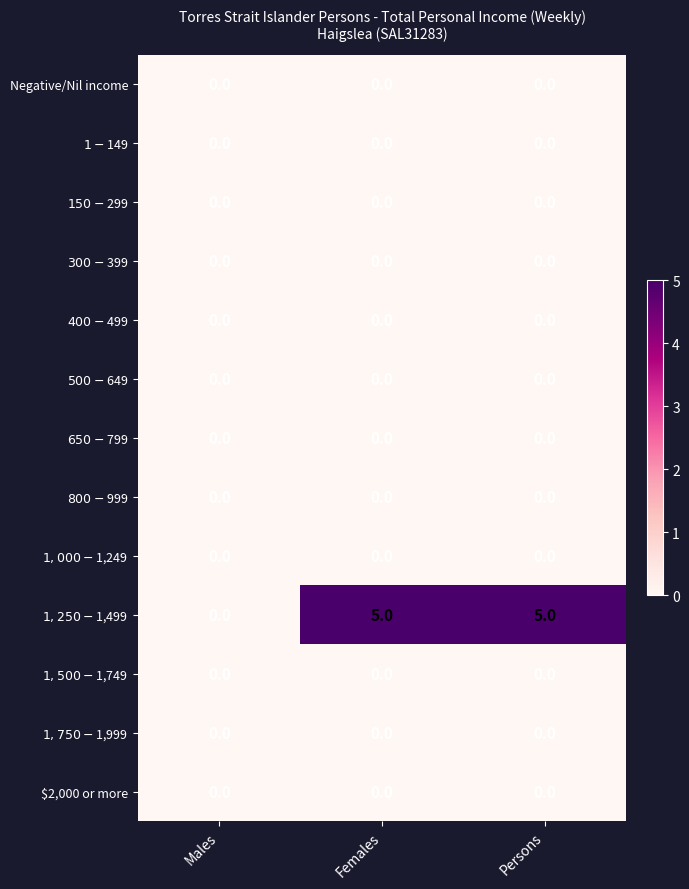

What is the total value across all series at Females?

5